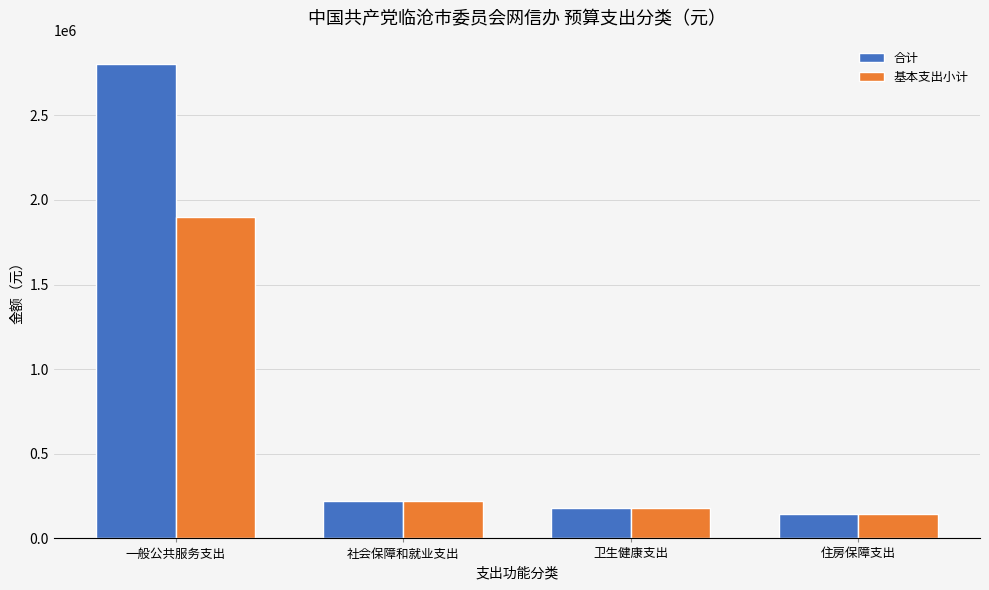

What is the total value across all series at 一般公共服务支出?

4702236.1